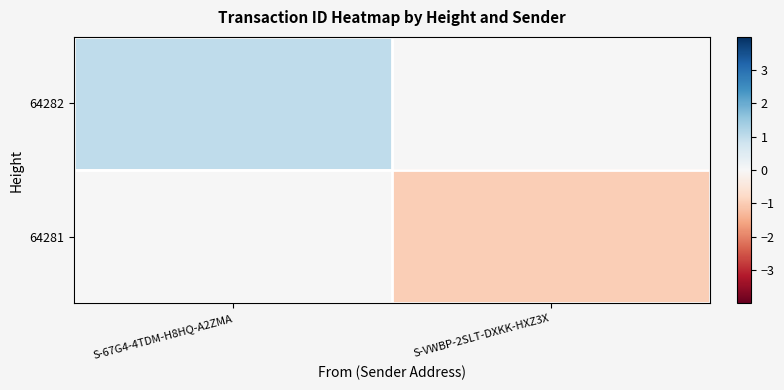

Count the number of data series in this chart.

2